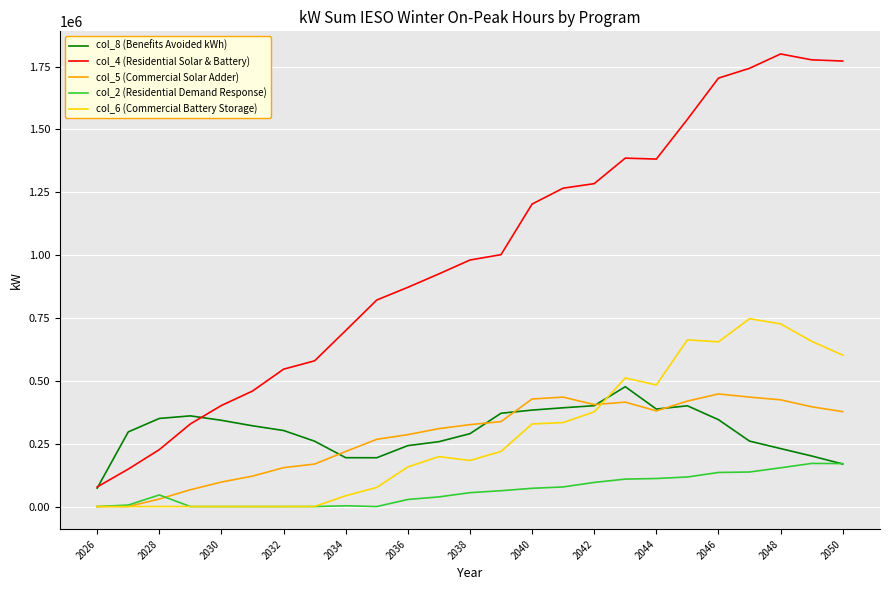

True or false: col_4 (Residential Solar & Battery) and col_6 (Commercial Battery Storage) cross at least once.

False